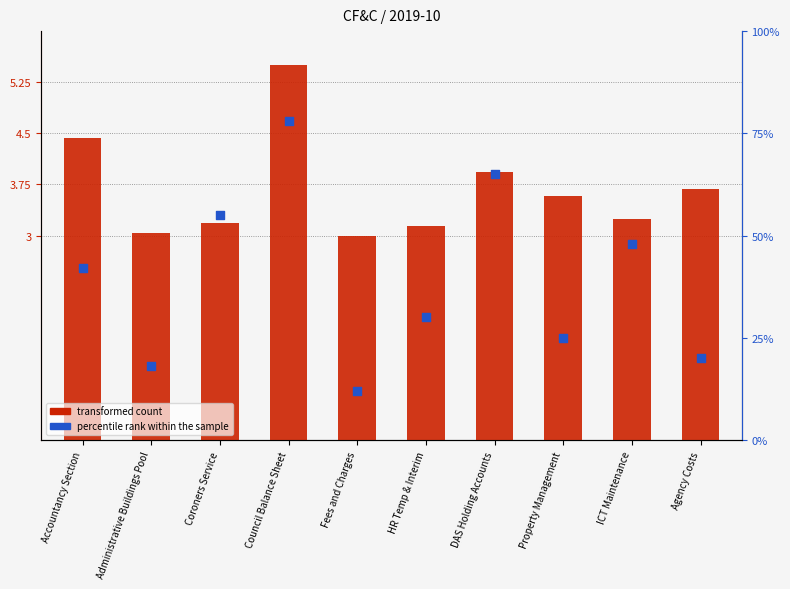

Is the value of transformed count at Council Balance Sheet greater than the value of percentile rank within the sample at Fees and Charges?

No